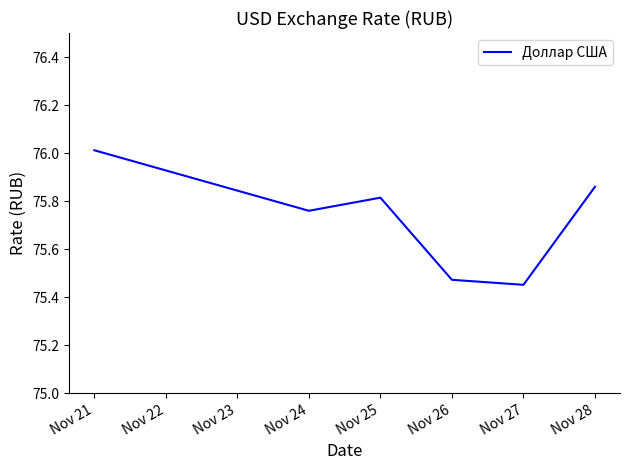

At which category does the chart reach its peak across all series?

Nov 21